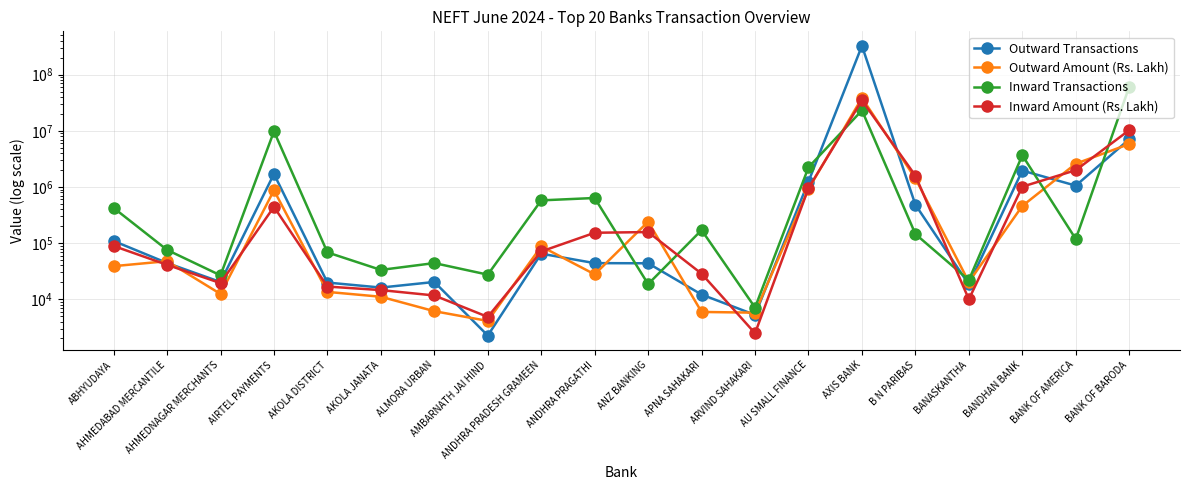

Which series has the largest total across all categories?

Outward Transactions